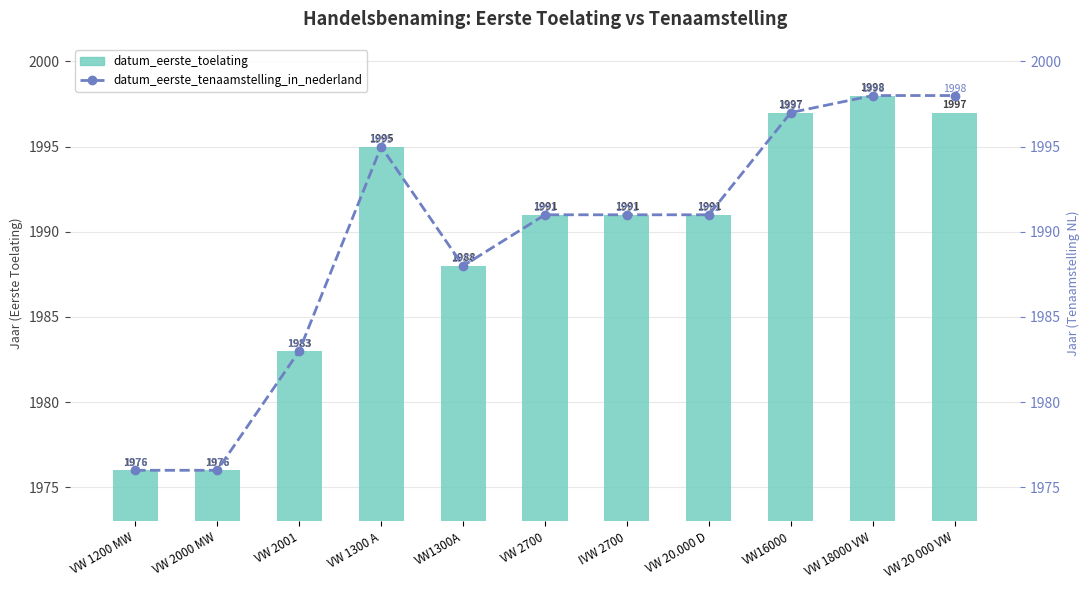

Is it true that datum_eerste_tenaamstelling_in_nederland equals 1988 at VW1300A?

True